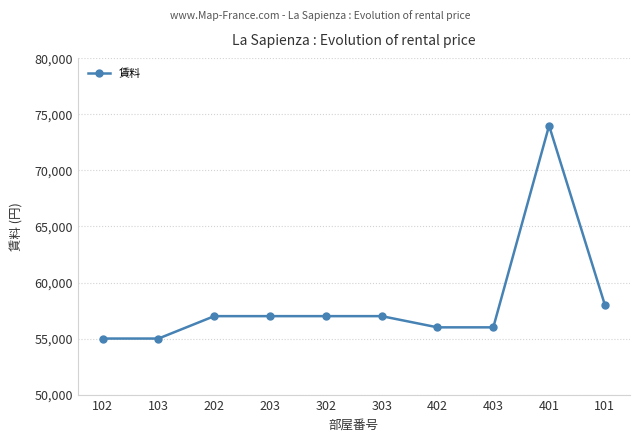

Where is the data nearest to the value 64500?

101